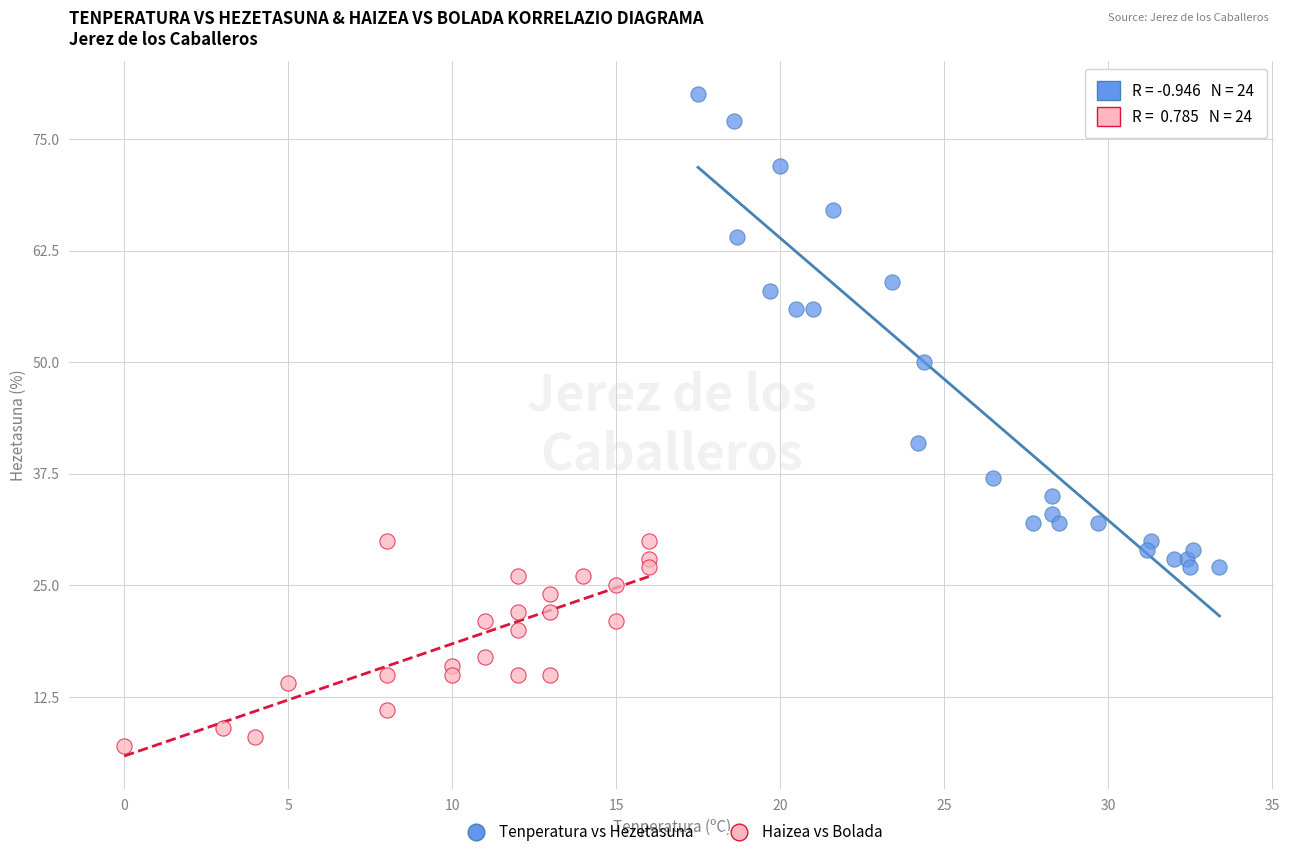

Which series has the widest spread of Y values?

Tenperatura vs Hezetasuna